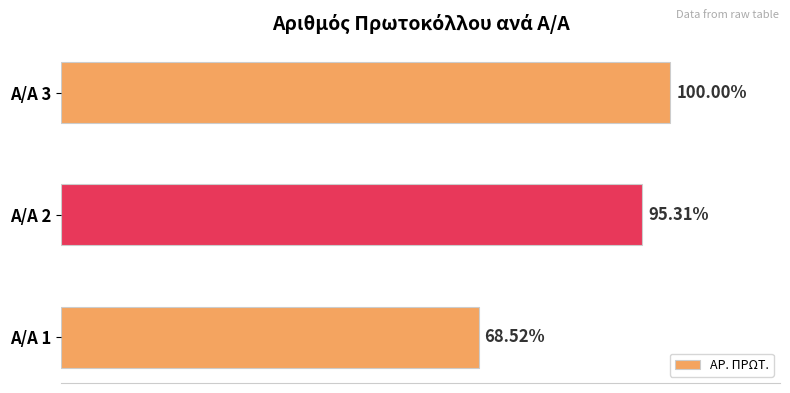

Are the bars horizontal?

Yes